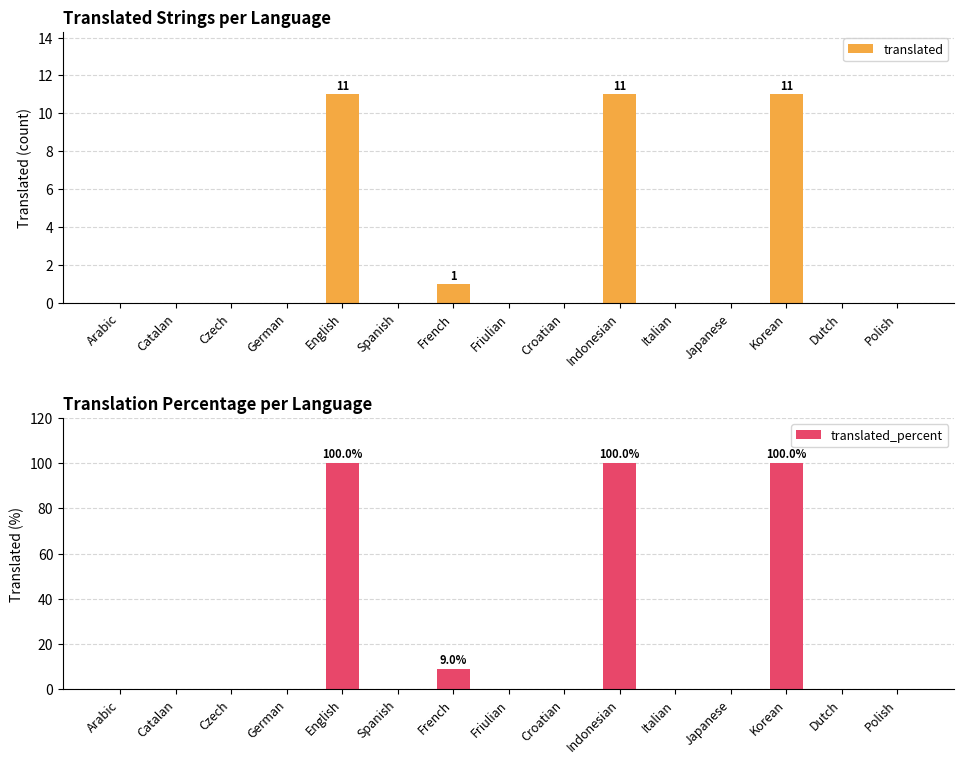

How many bars are there in total?

30